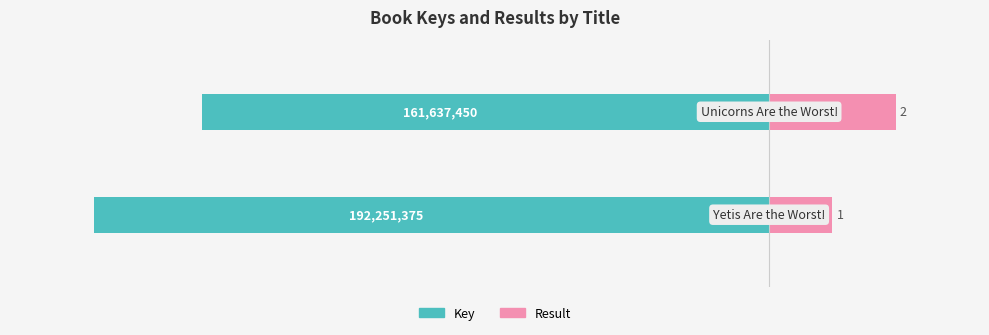

At how many categories does at least one series exceed -5?

2